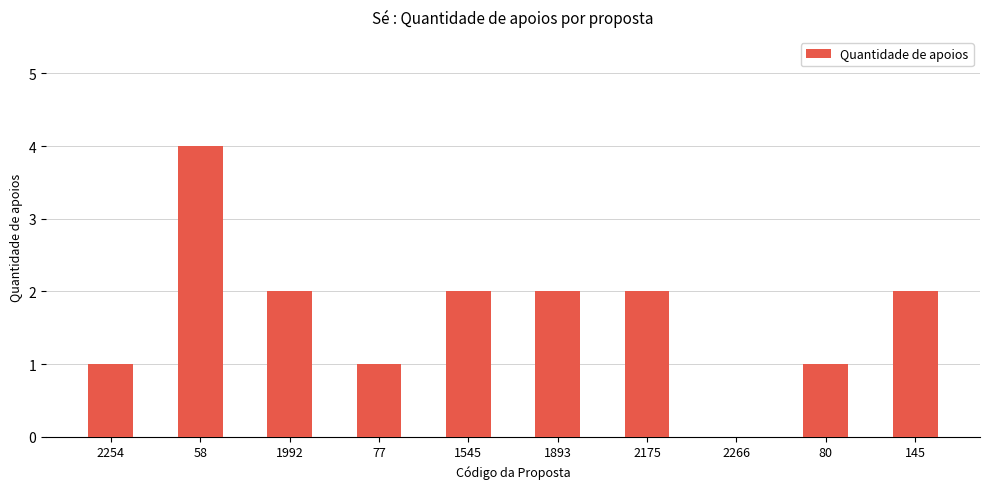

The value at 2266 is 0. True or false?

True